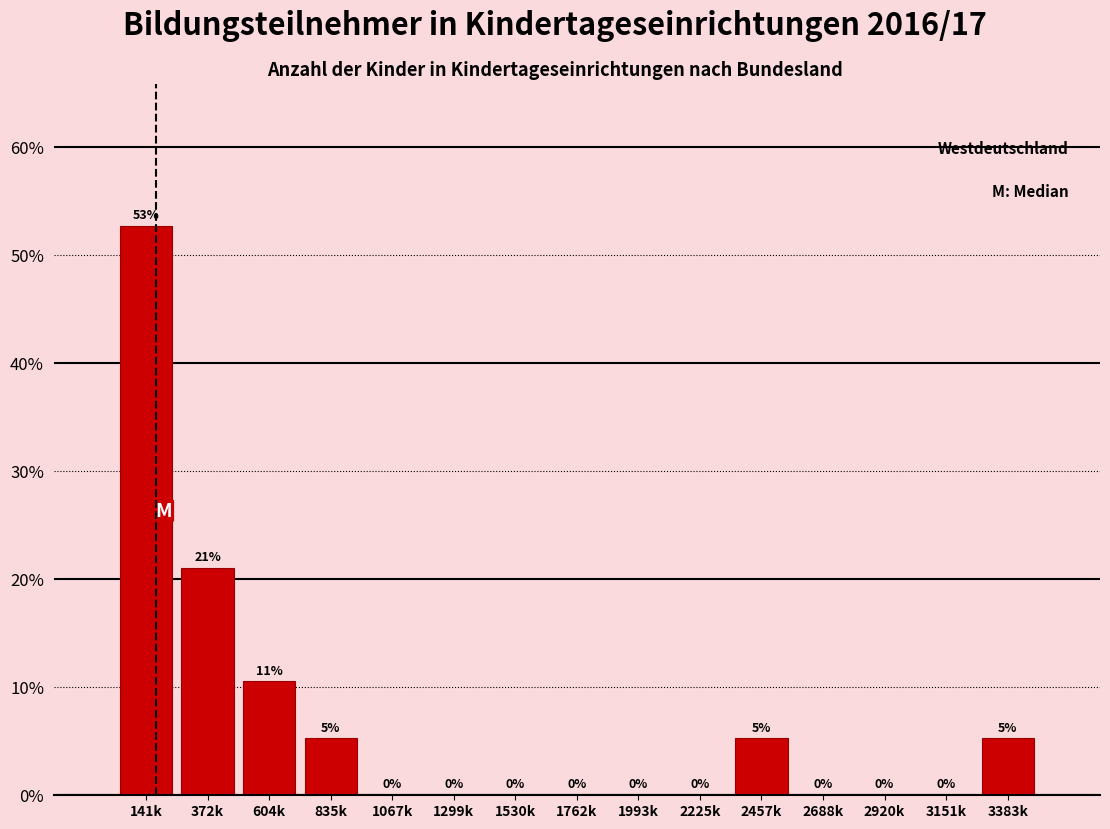

True or false: the data shows 32.9 at 1993k.

False